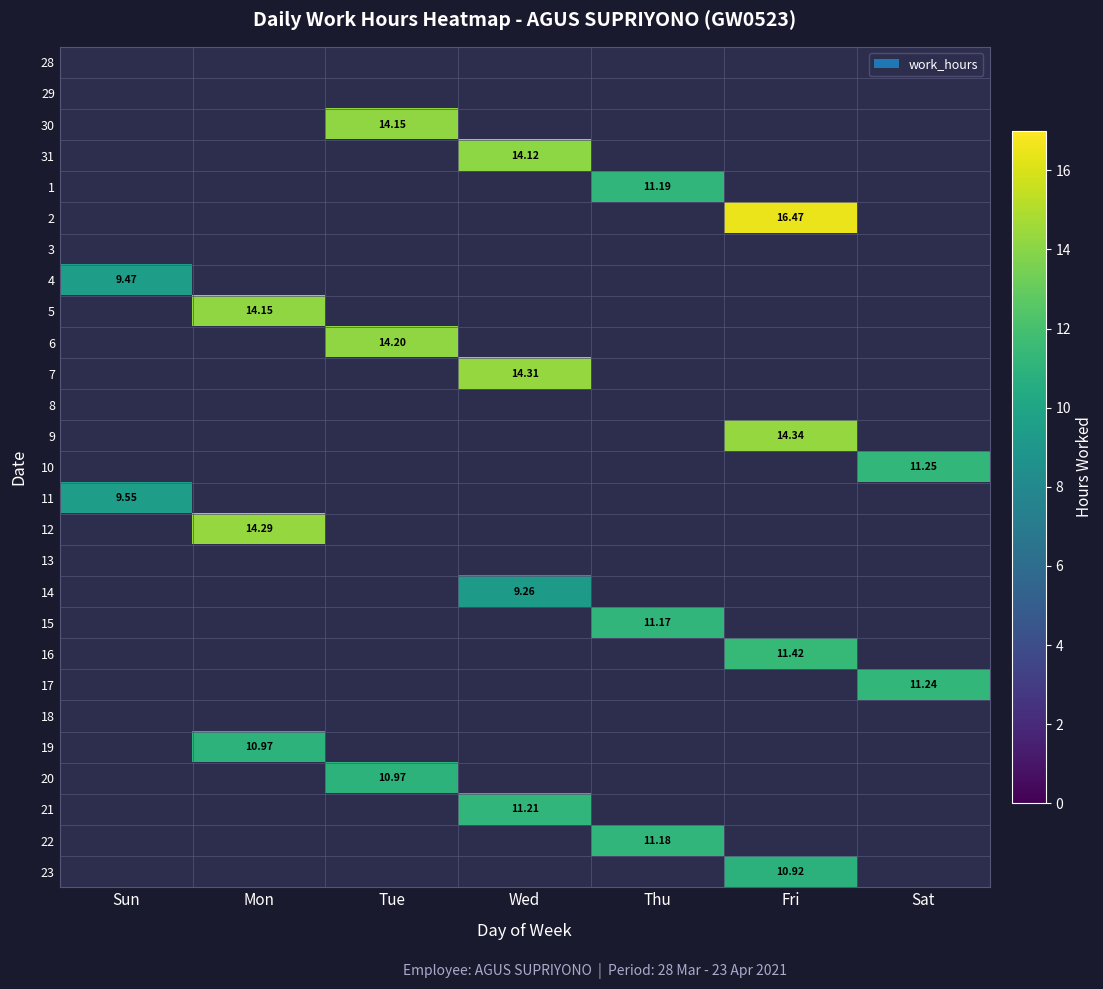

The value of 23 at Sat is 6.7. True or false?

False